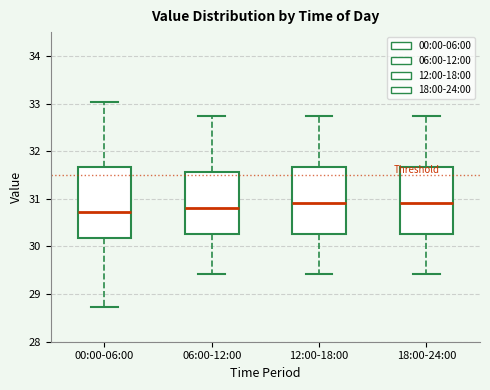

Reading left to right, transcribe this box plot: for each box, give where its median line is, the range the box spans, and where its two whiskers end, as read against the y-axis. The values are not printed on the chart, so give them approximately, as read against the axis.

00:00-06:00: median 30.7, box 30.2 to 31.7, whiskers 28.7 to 33.0
06:00-12:00: median 30.8, box 30.3 to 31.6, whiskers 29.4 to 32.7
12:00-18:00: median 30.9, box 30.3 to 31.7, whiskers 29.4 to 32.7
18:00-24:00: median 30.9, box 30.3 to 31.7, whiskers 29.4 to 32.7